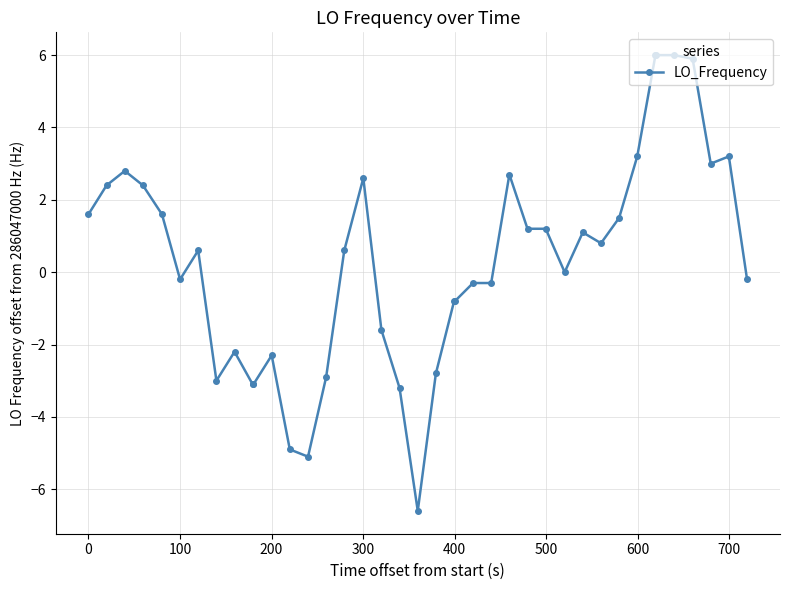

What is the greatest value displayed?

6.0